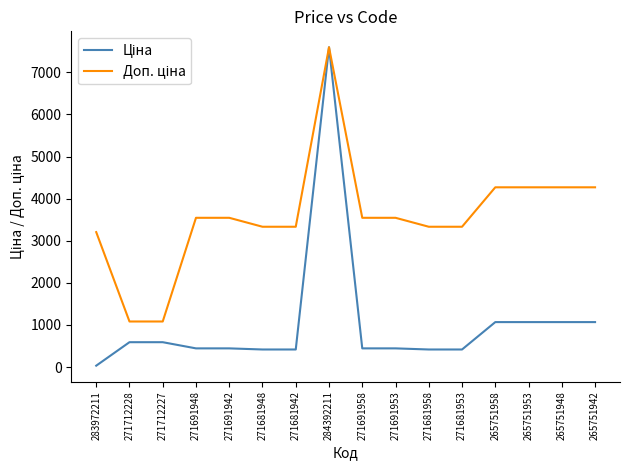

What is the difference between the highest and lowest values at 271691953?

3101.8